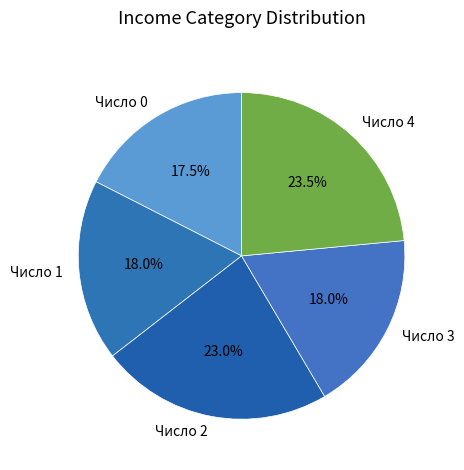

Which slice is the largest?

Число 4